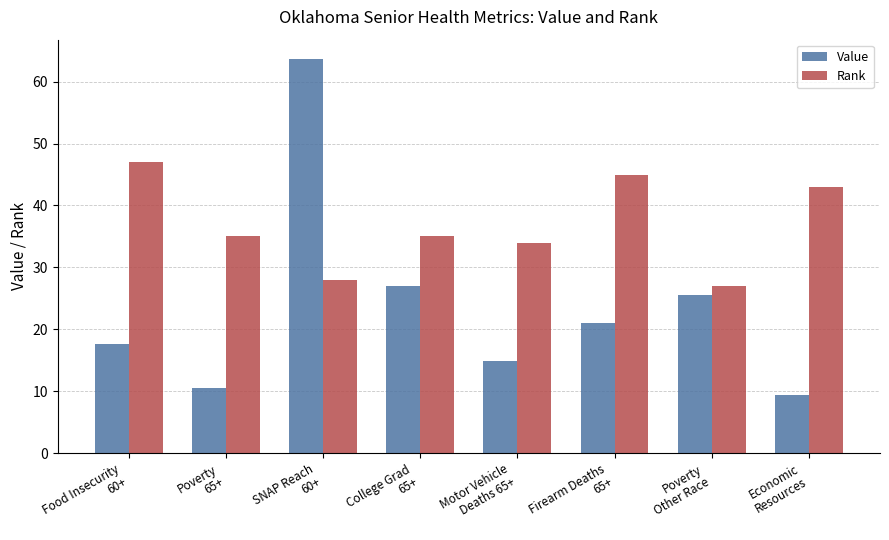

What is the spread (max minus min) of values at Motor Vehicle
Deaths 65+?

19.1